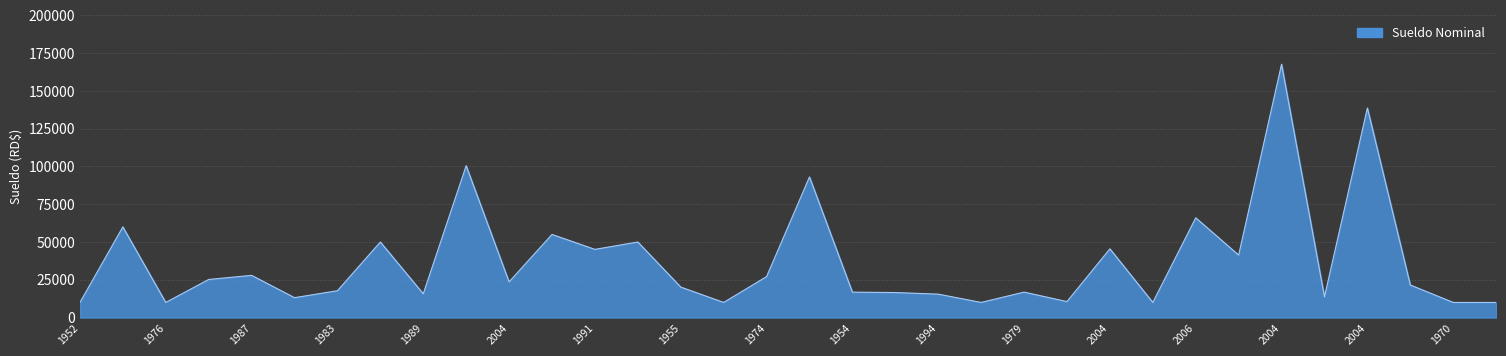

What is the difference between the maximum and minimum values?

157667